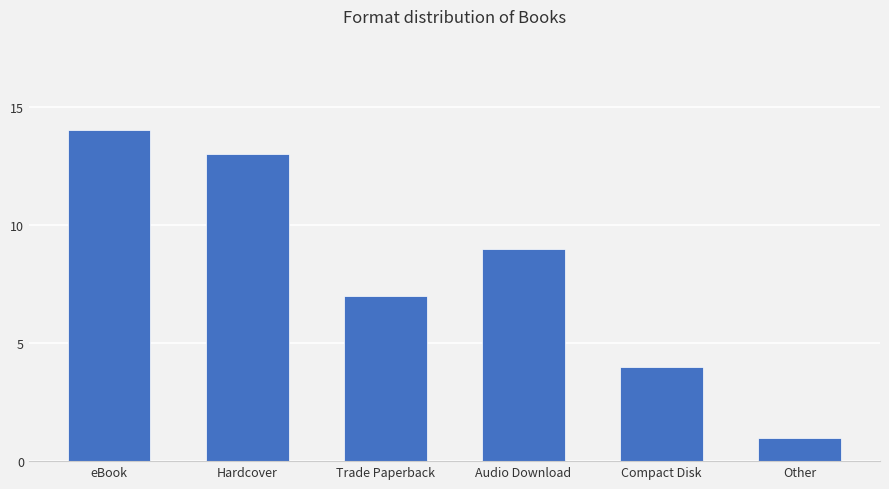

How many bars are there in total?

6